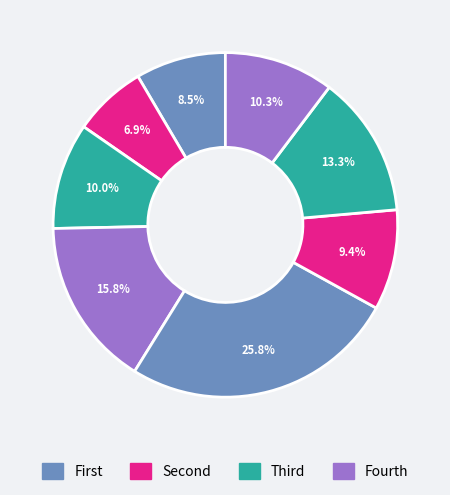

How many segments does this pie chart have?

8